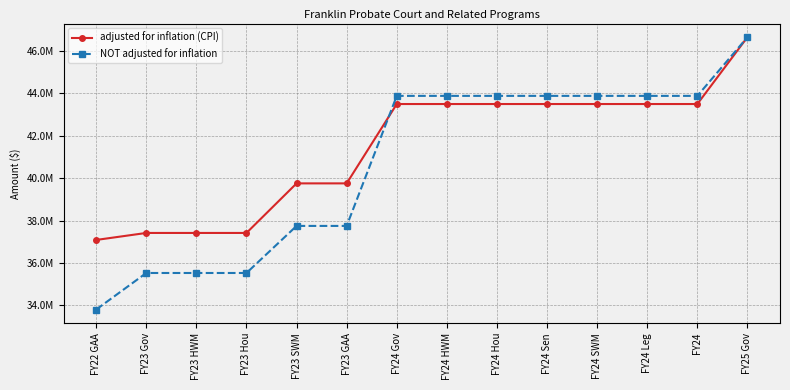

Which category has the lowest value across all series?

FY22 GAA